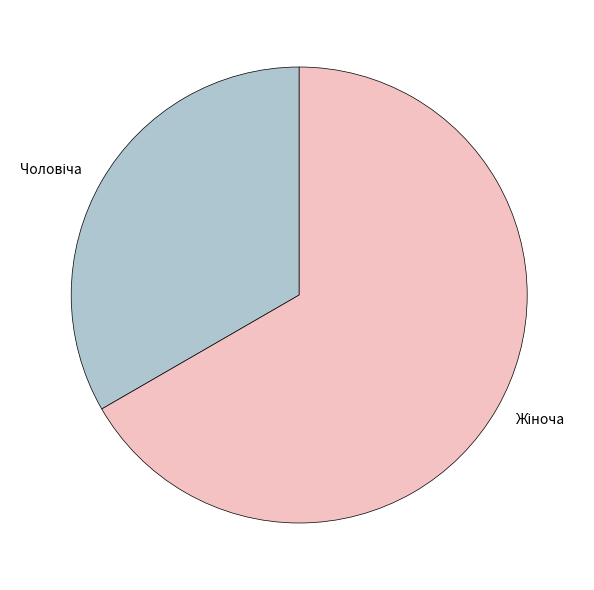

Is there a majority slice in this chart?

Yes